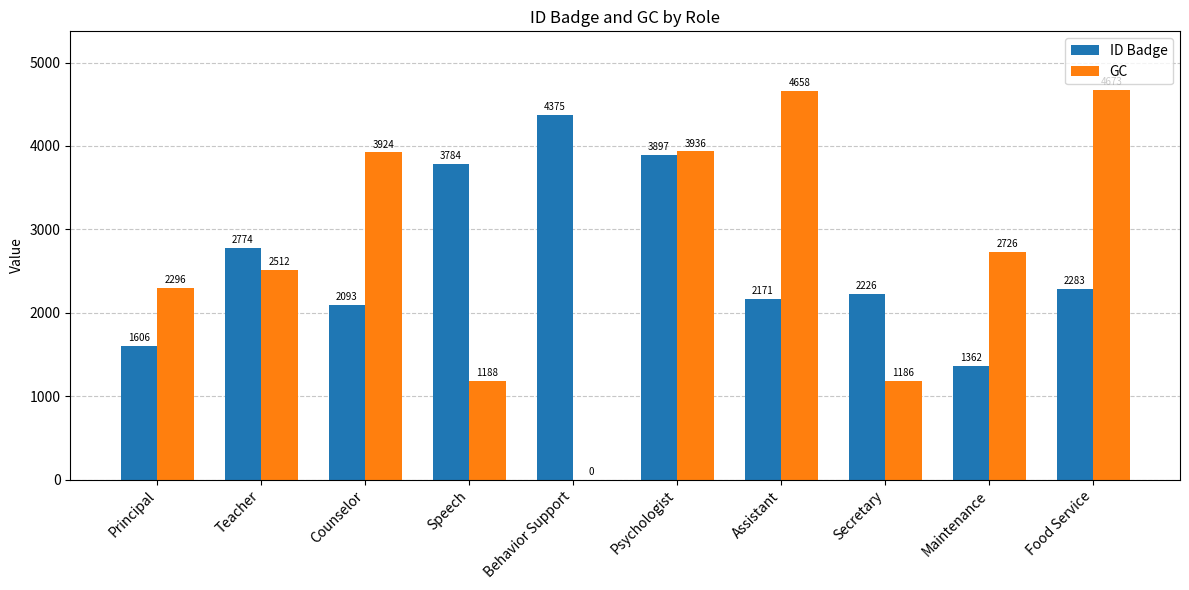

How many groups of bars are there?

10